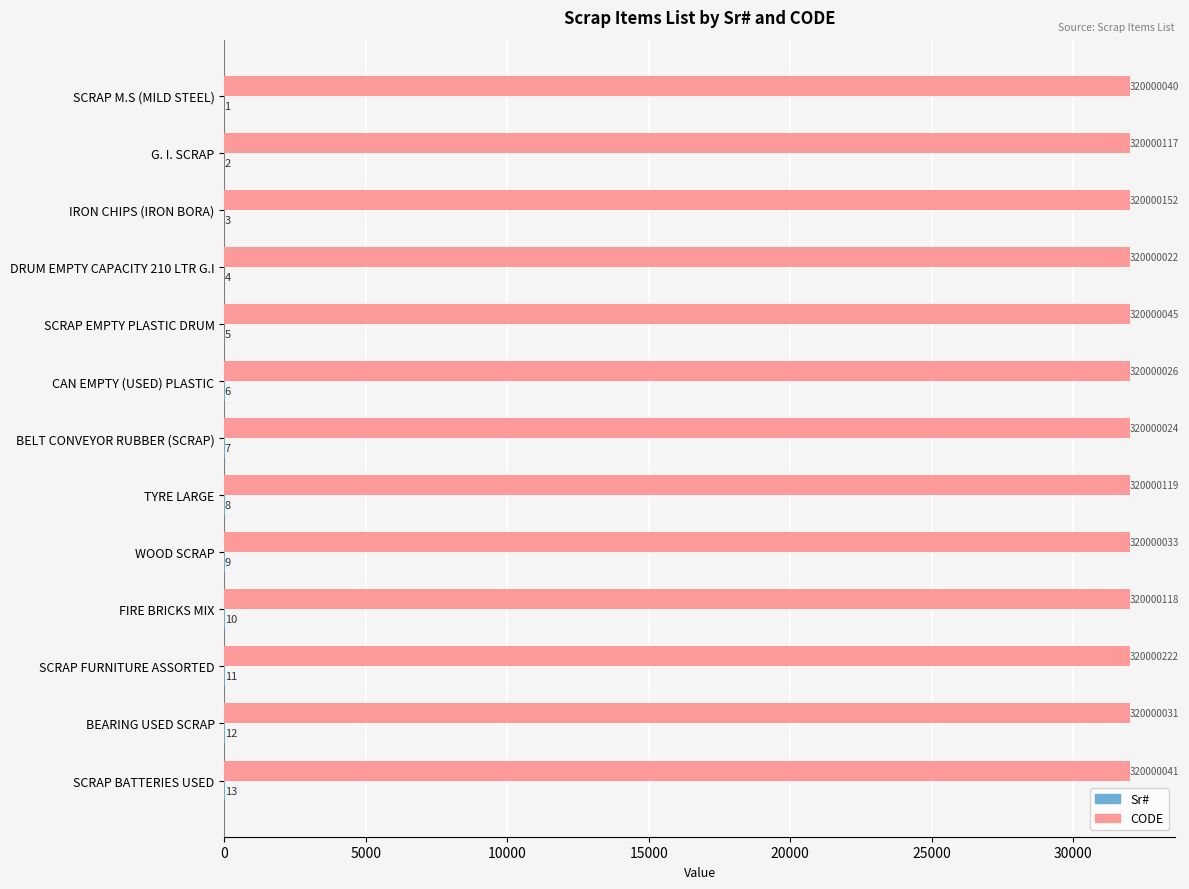

What is the maximum value shown in the chart?

32000.0